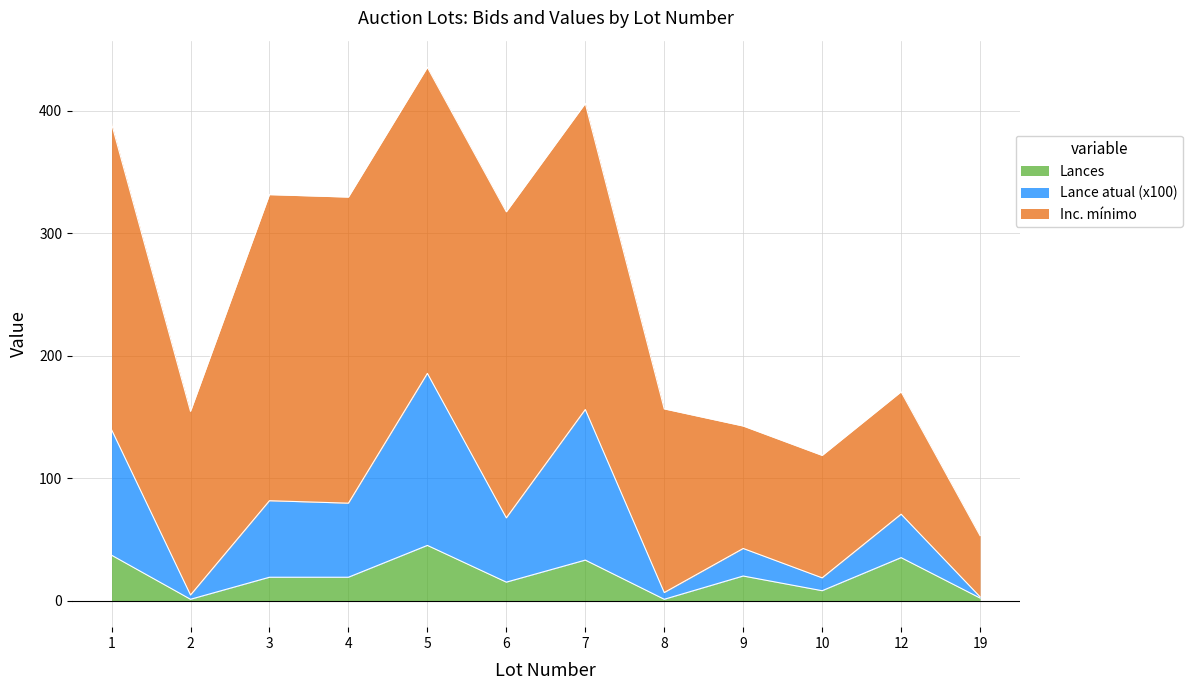

What is the value of the Lance atual (x100) point at the 8th from the left?

6.5